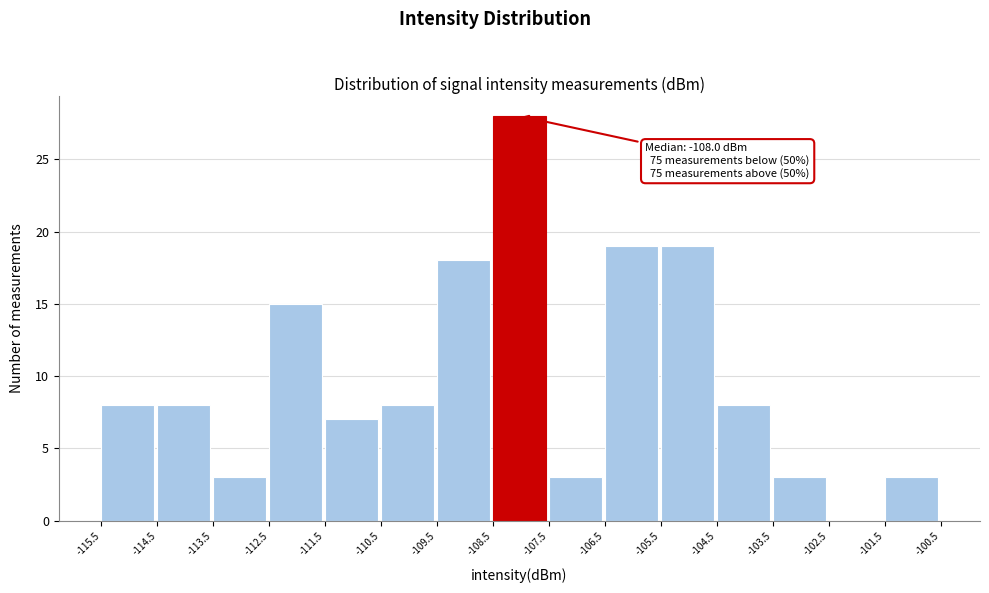

Over which range of the x-axis is the bar tallest?

-108.5 to -107.5